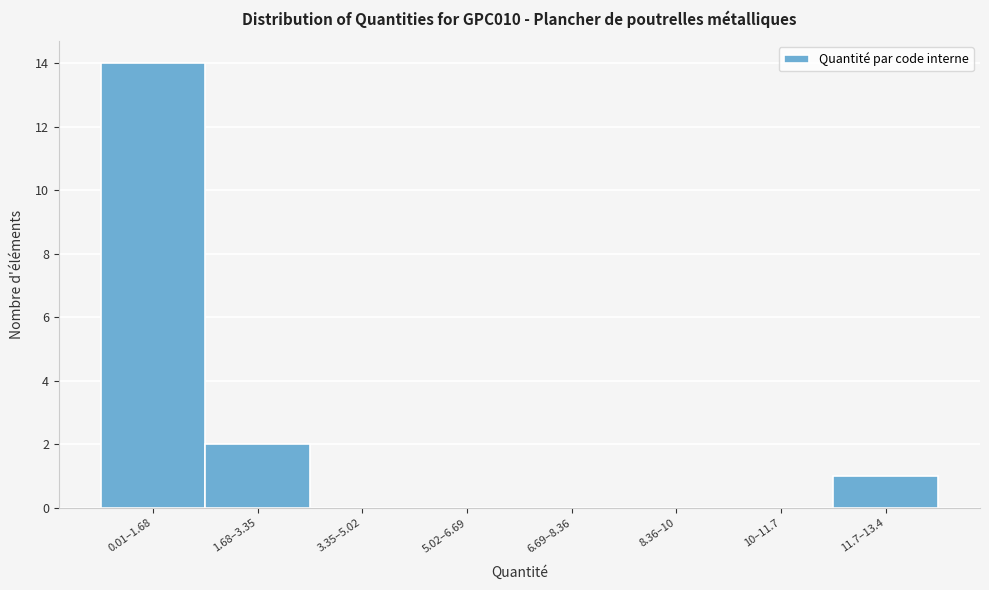

Reading left to right, list all the values displayed in this chart.

0.01–1.68=14	1.68–3.35=2	3.35–5.02=0	5.02–6.69=0	6.69–8.36=0	8.36–10=0	10–11.7=0	11.7–13.4=1